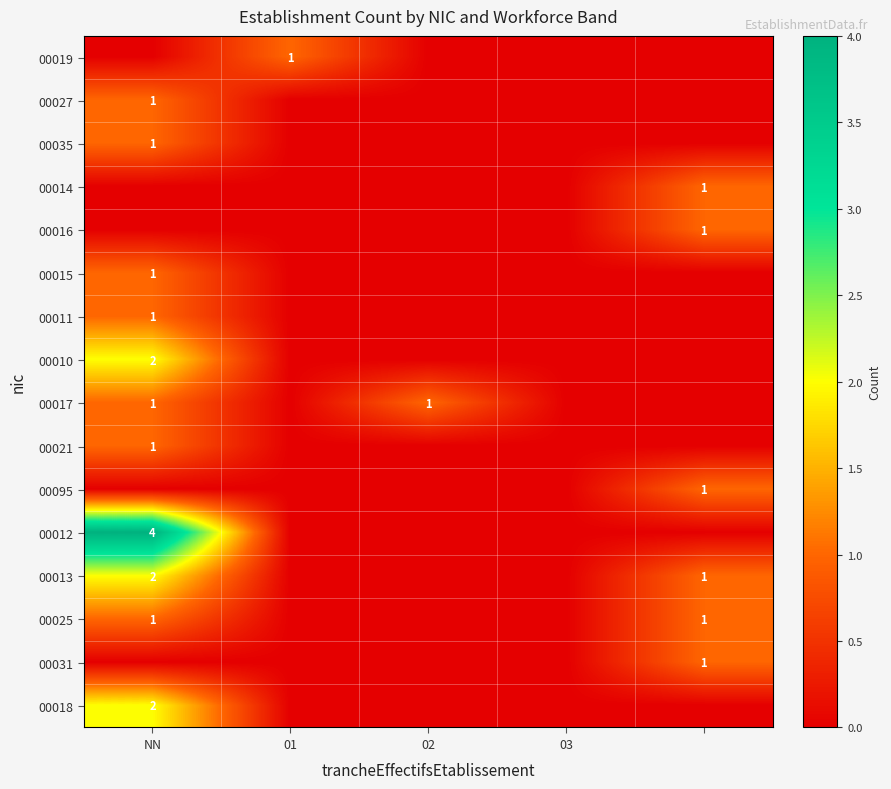

The value of 00018 at NN is 3. True or false?

False